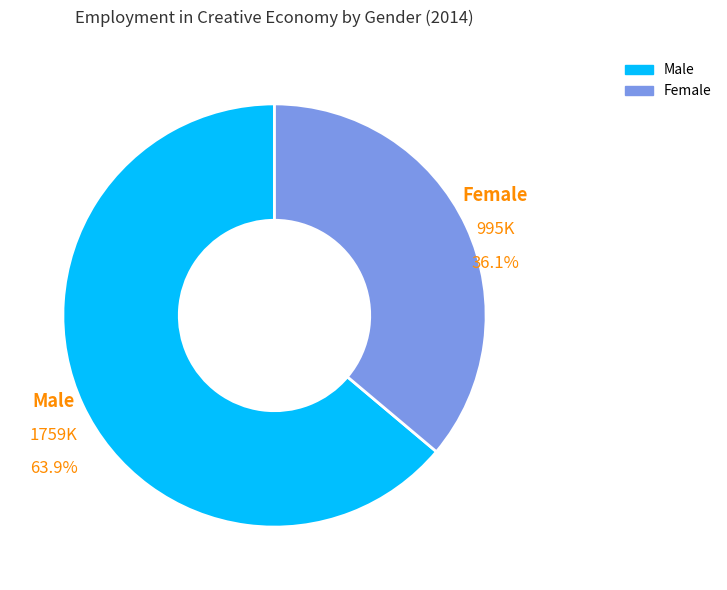

Approximately how many times larger is the value at Female compared to Male?

0.6